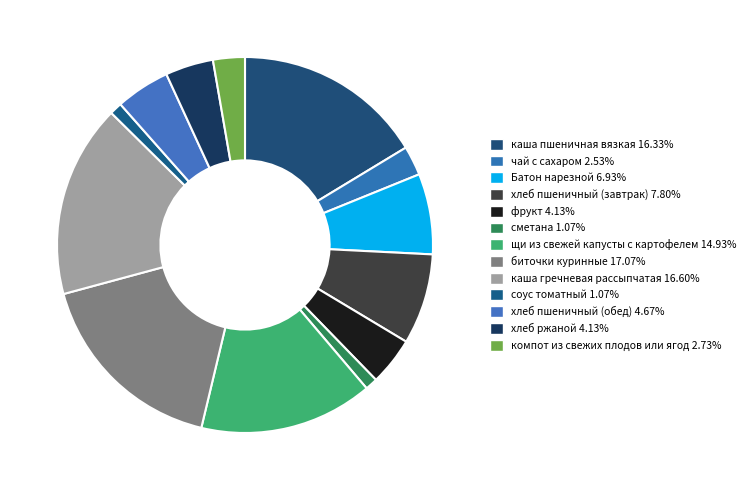

To the nearest percent, what is the average slice percentage?

8%